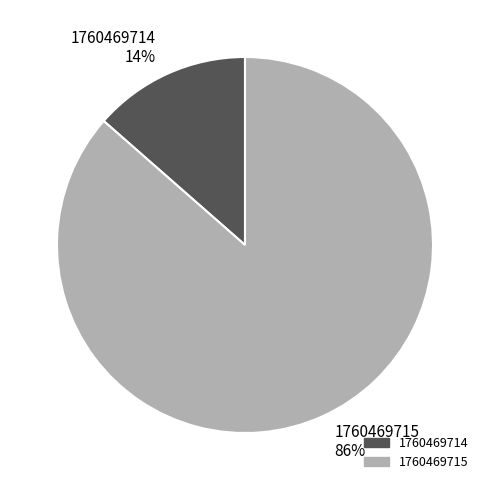

Count the number of slices in the pie.

2